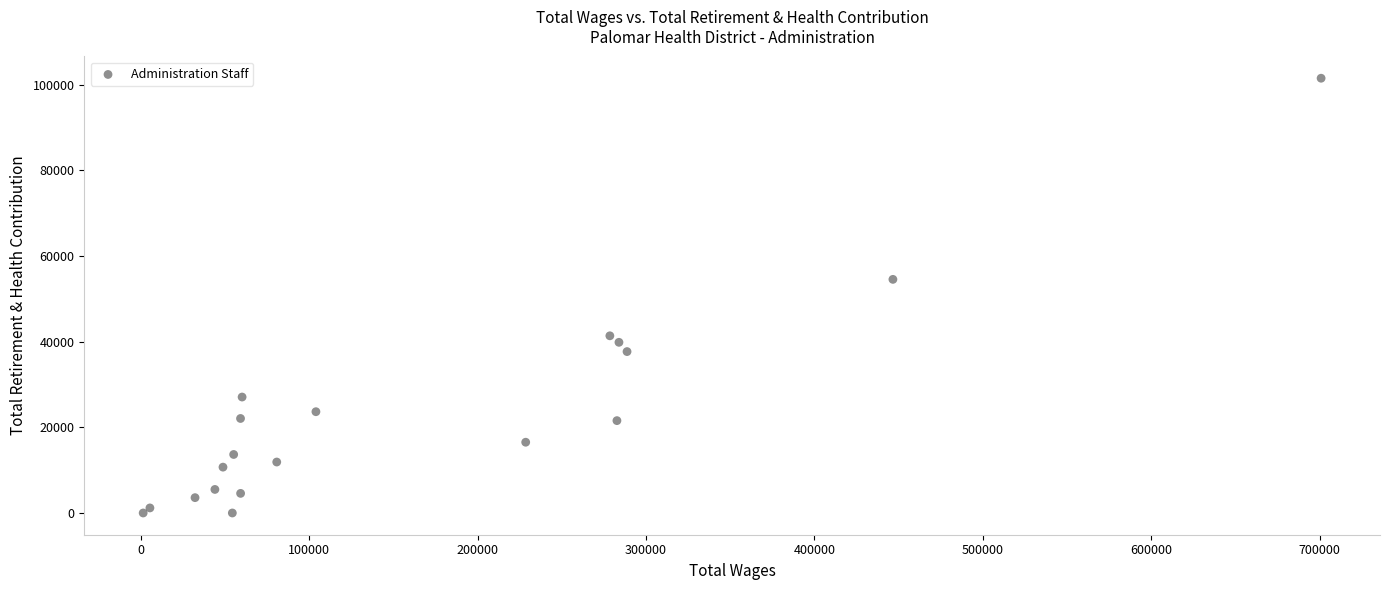

What Y value in the scatter plot is closest to 50746?

54538